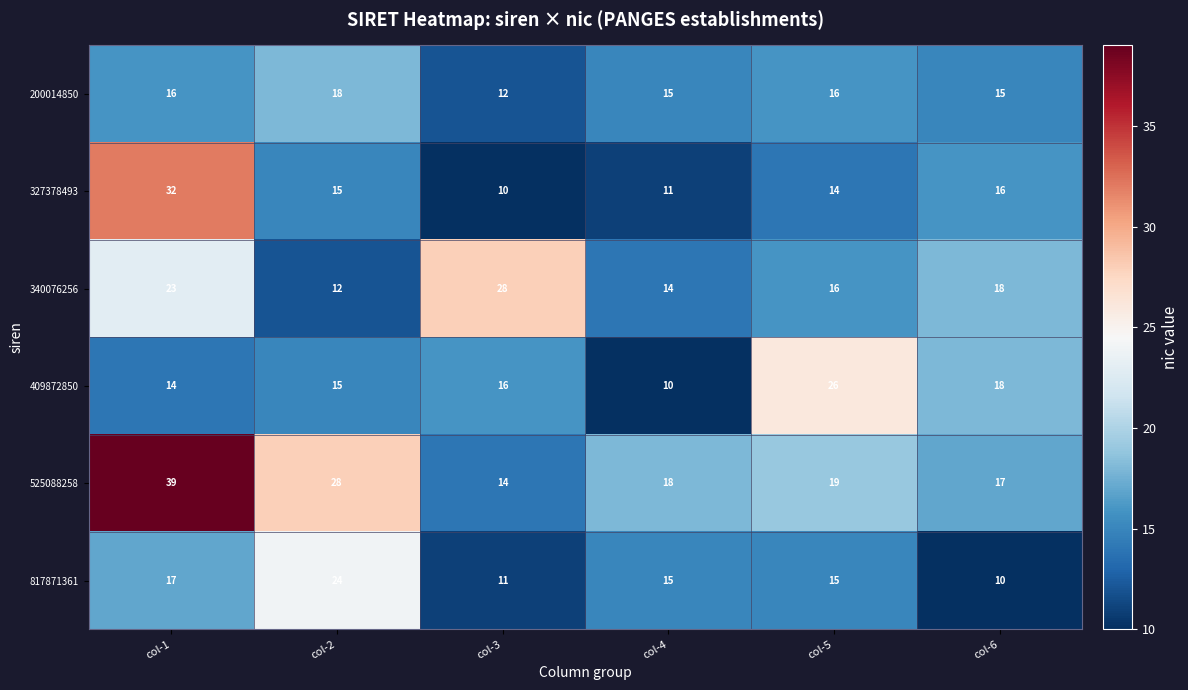

Which series has the largest total across all categories?

525088258